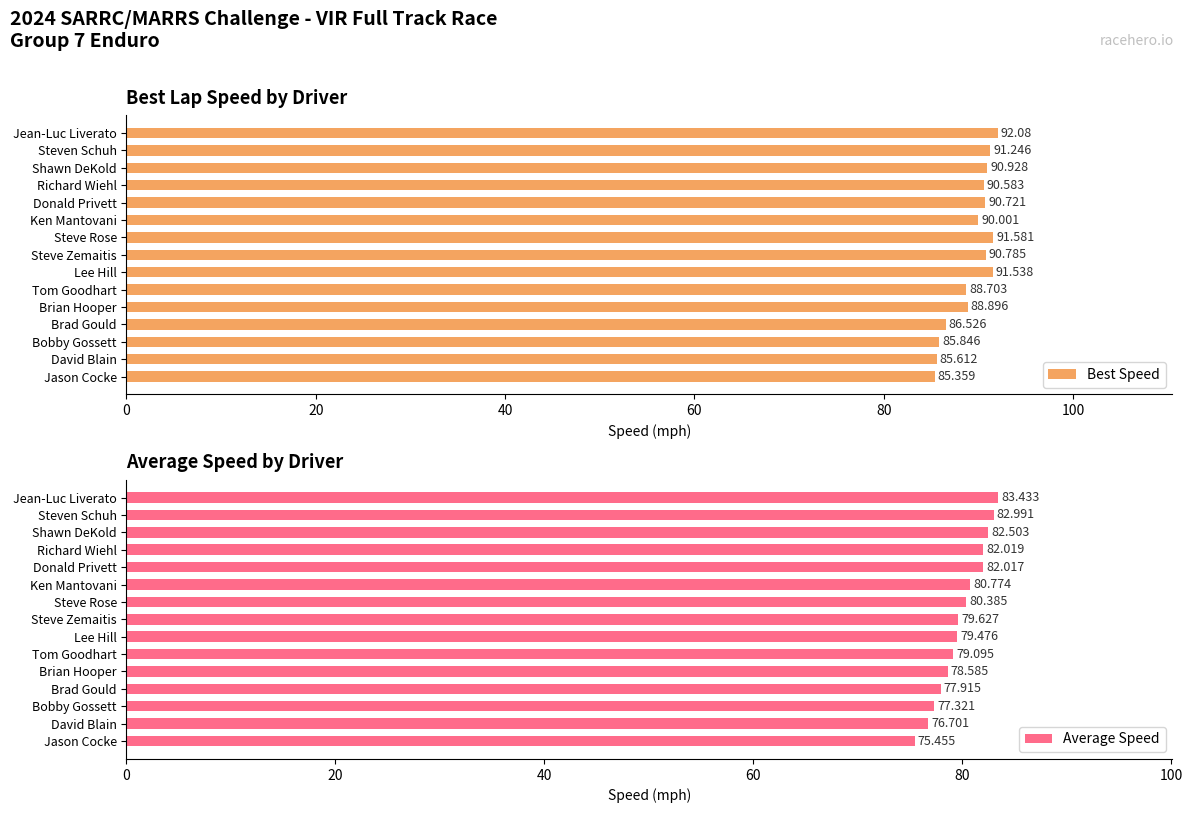

What is the difference between the maximum and minimum values in the Average Speed series?

8.0